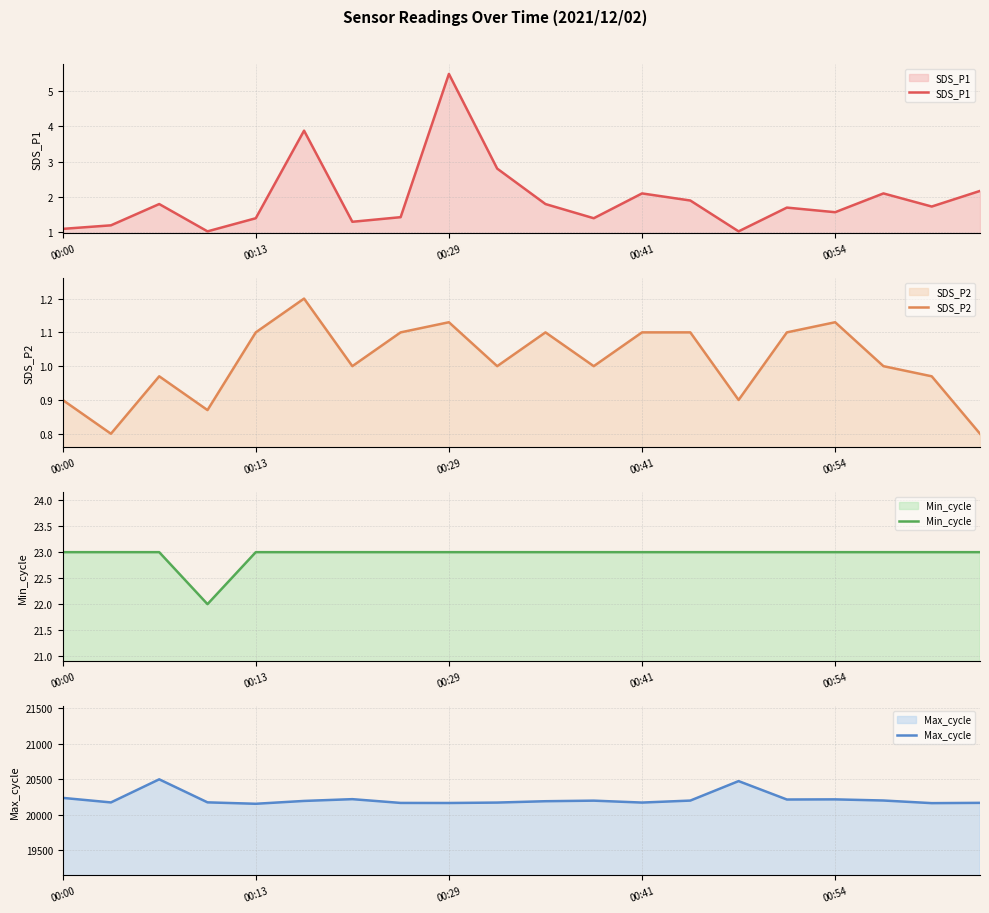

In SDS_P2, how many points are higher than both neighbors (excluding endpoints)?

5